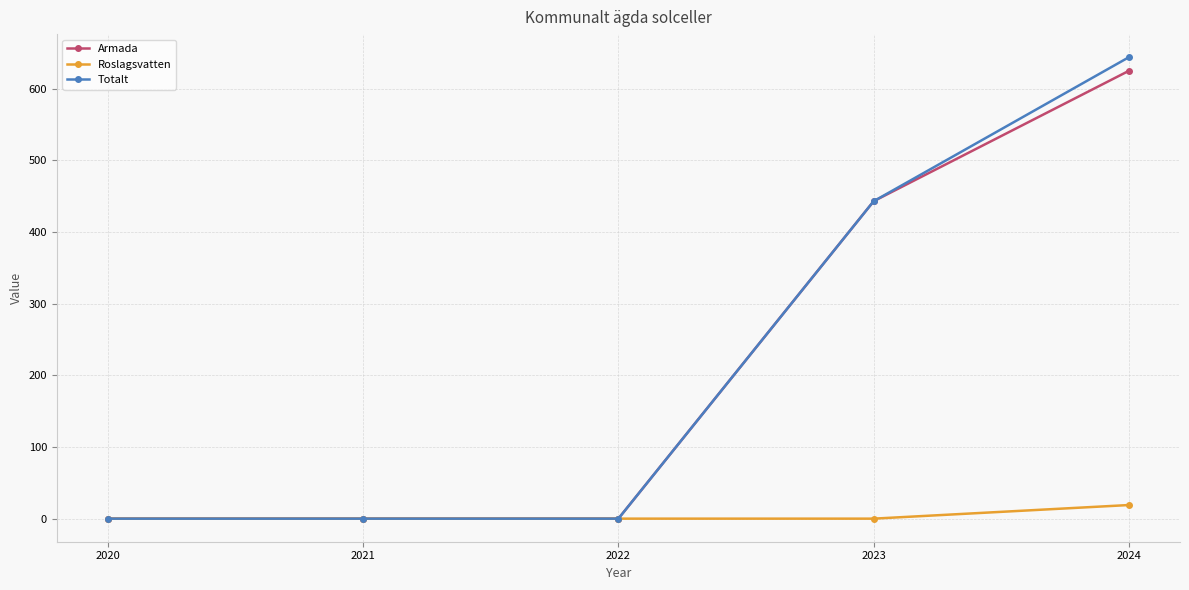

What is the difference between the maximum and minimum values in the Totalt series?

644